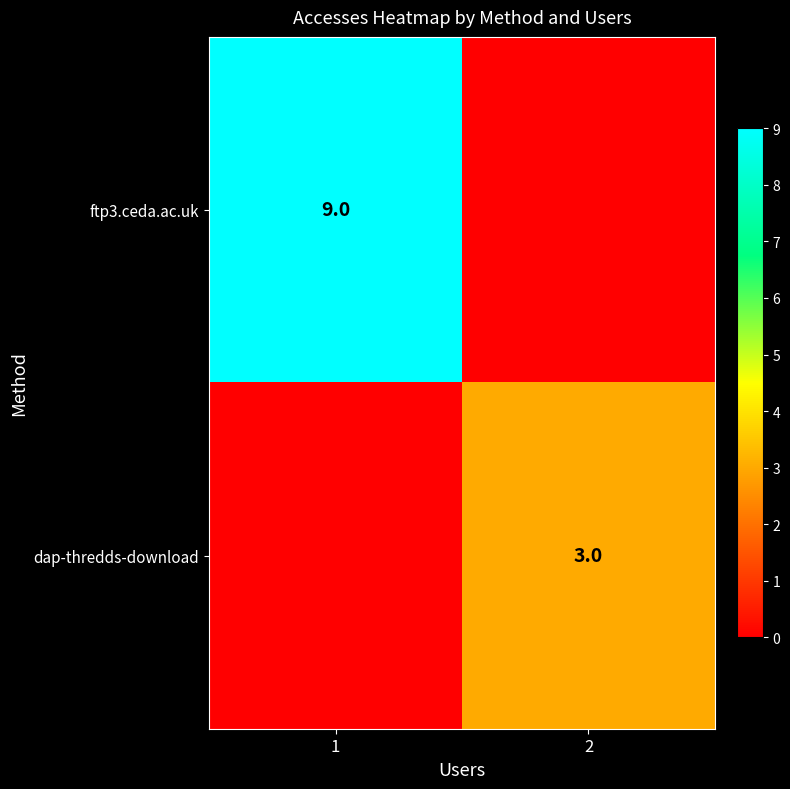

The value of ftp3.ceda.ac.uk at 1 is 9. True or false?

True